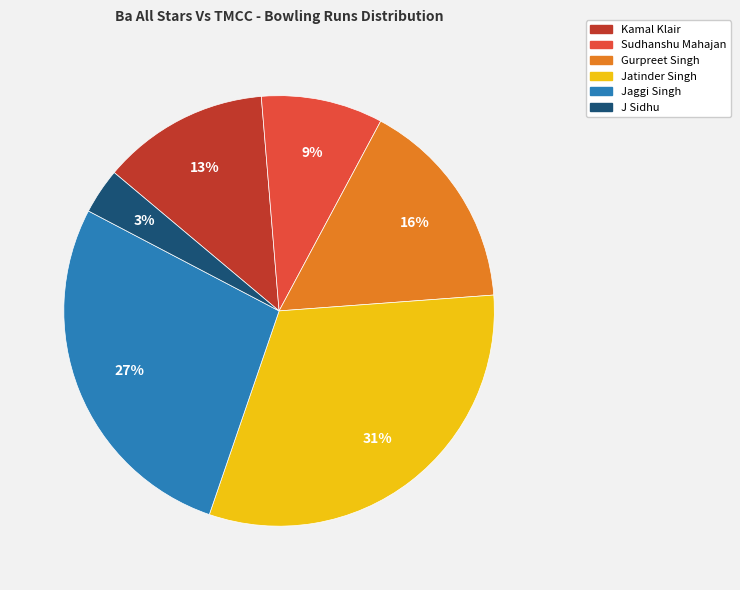

To the nearest percent, what percentage of the pie is Kamal Klair?

13%